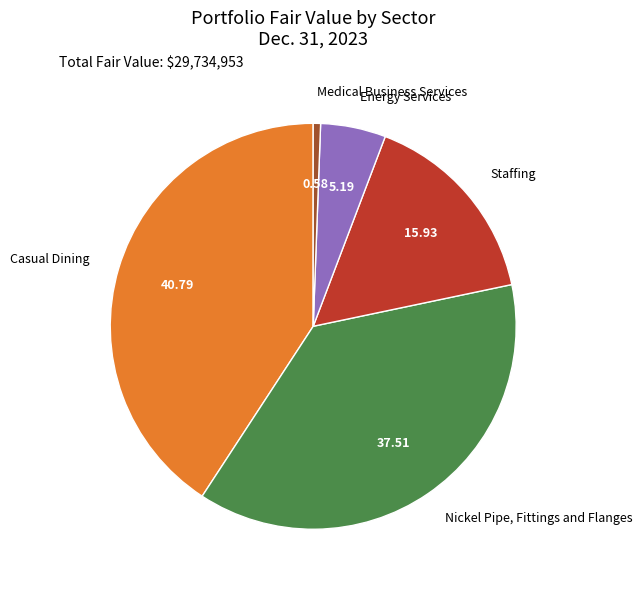

Combined, do Medical Business Services and Energy Services account for over 50%?

No